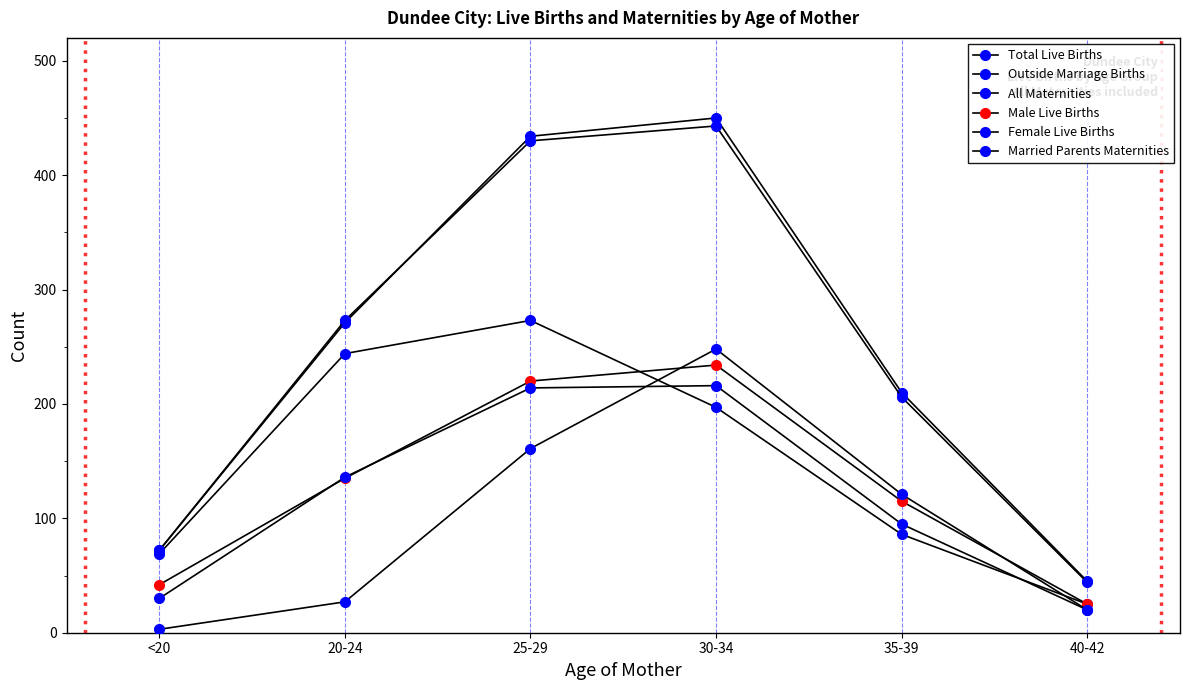

Reading left to right, what are all the values shown in this chart?

Total Live Births: 72	271	434	450	210	45
Outside Marriage Births: 69	244	273	197	86	25
All Maternities: 72	273	430	443	206	44
Male Live Births: 42	135	220	234	115	25
Female Live Births: 30	136	214	216	95	20
Married Parents Maternities: 3	27	161	248	121	20